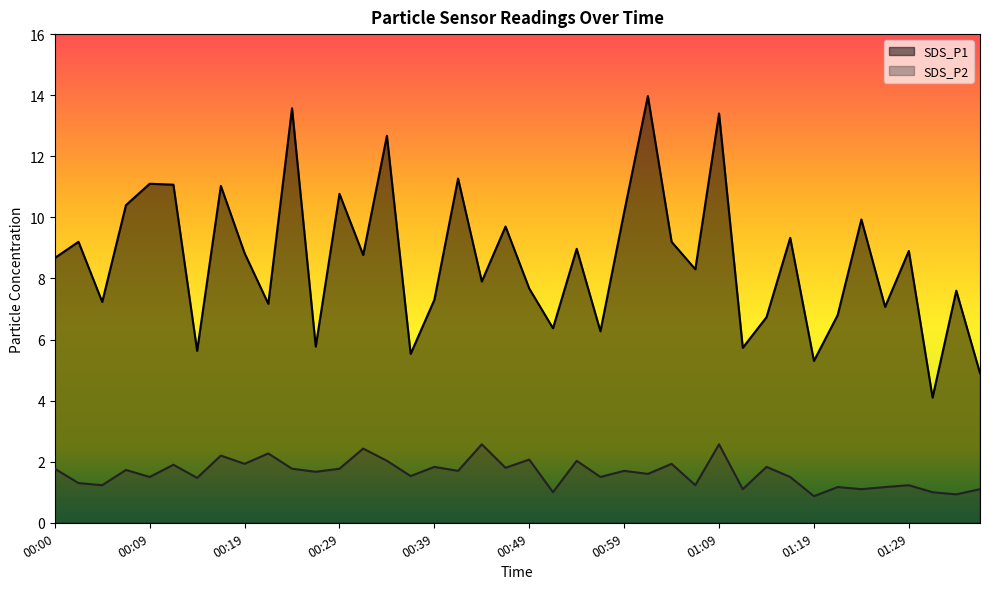

True or false: SDS_P2 has a value of 1.1 at 01:24.

True